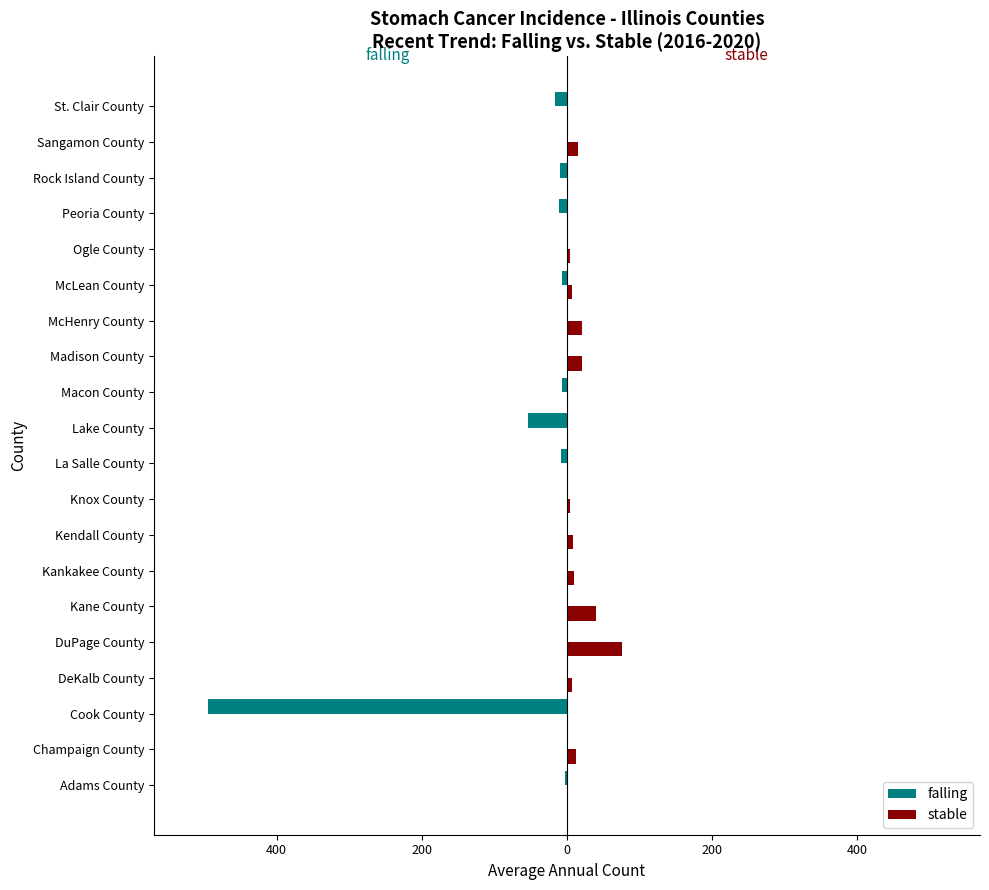

What is the label of the 12th bar from the right?

Knox County